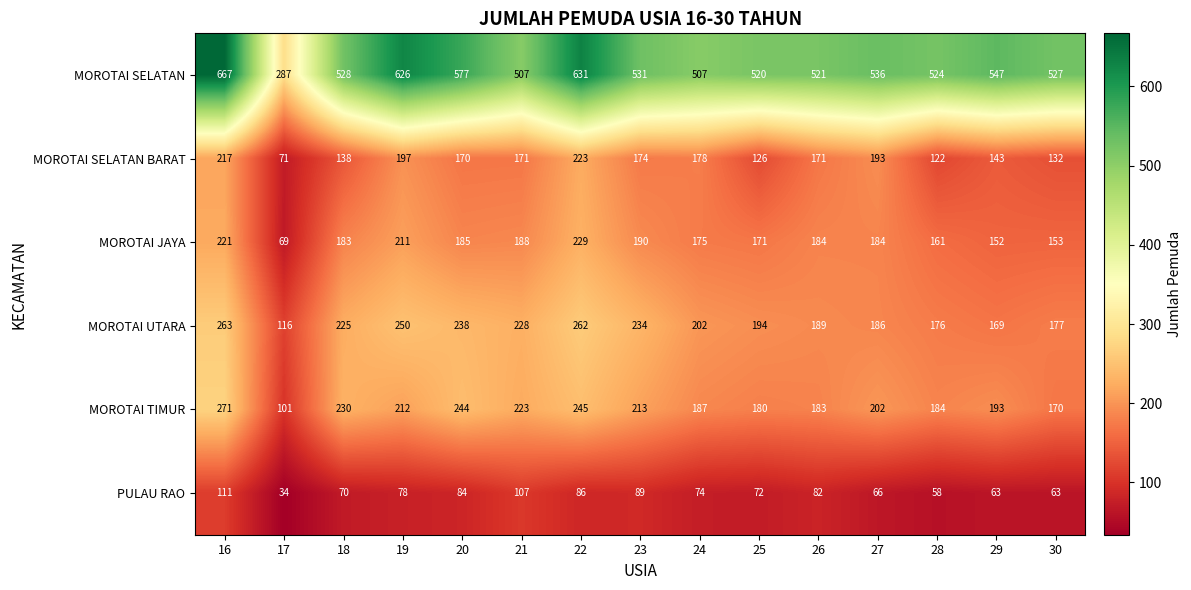

The MOROTAI SELATAN BARAT series shows 143 at 29. True or false?

True